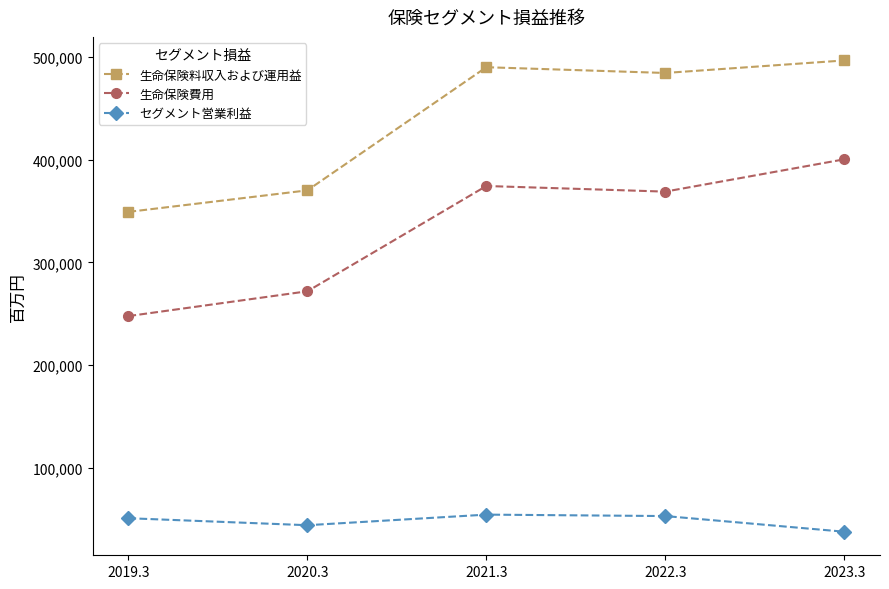

What is the label of the 3rd point from the left?

2021.3